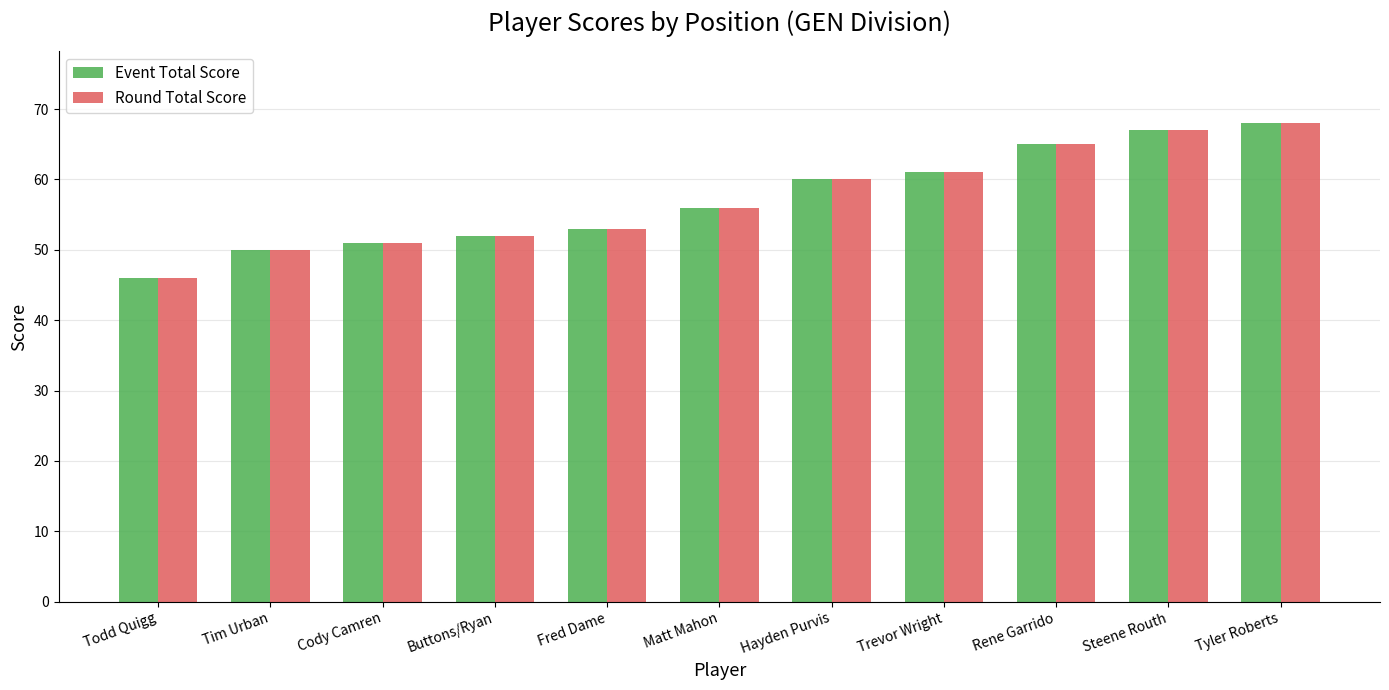

The value of Event Total Score at Todd Quigg is 61. True or false?

False